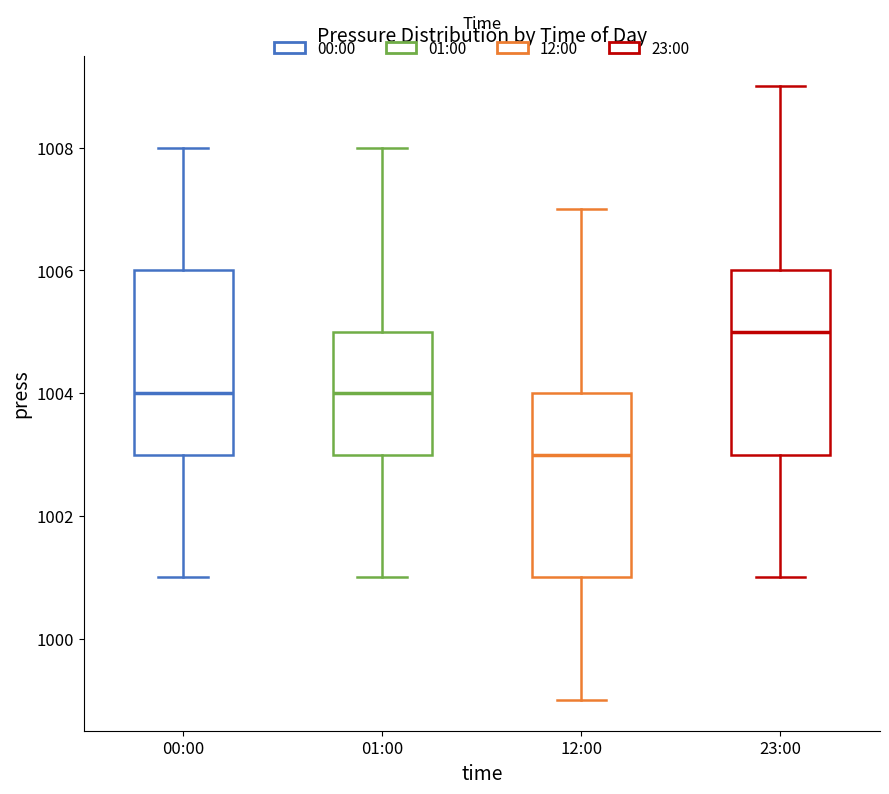

Which box has the highest median line?

23:00